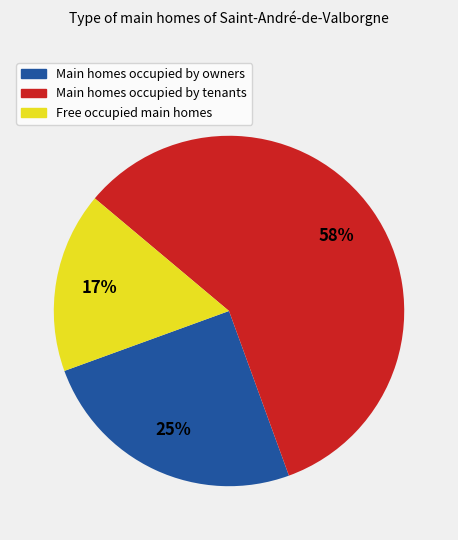

To the nearest percent, what portion does Free occupied main homes represent?

17%